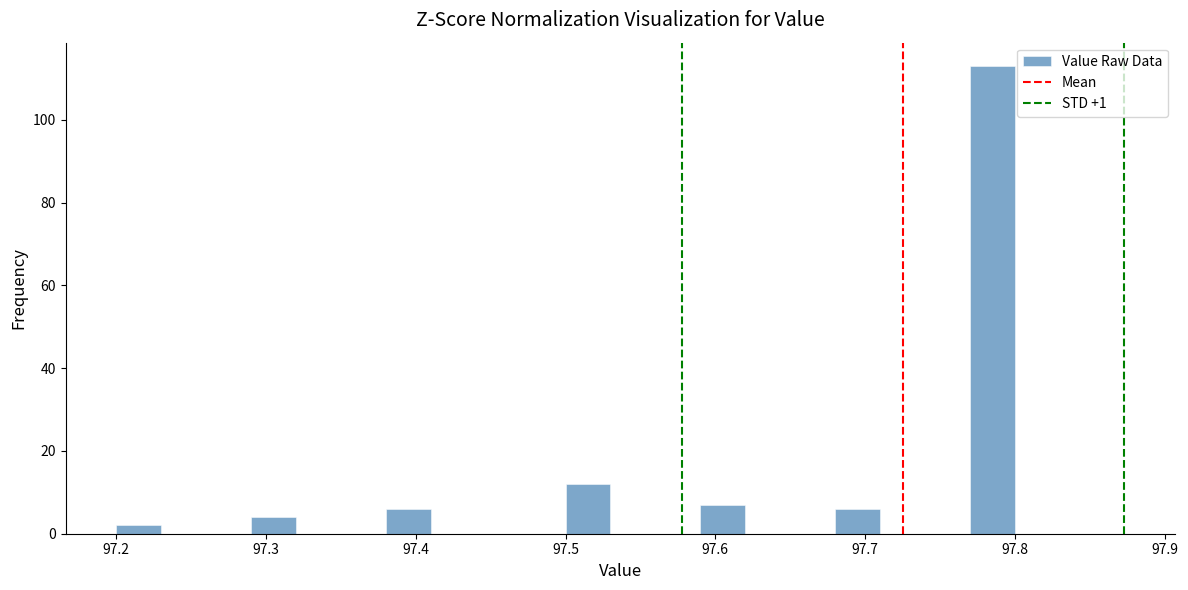

Around what value on the x-axis is the tallest bar? Give the approximate position of its centre, as read against the axis.

97.79